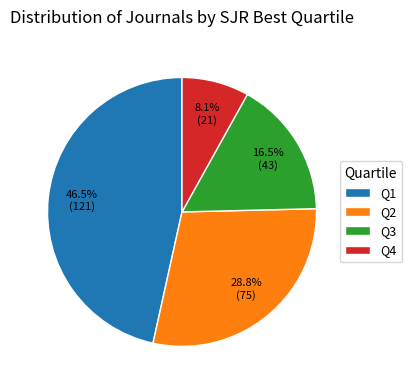

Rank the categories by value from lowest to highest.

Q4, Q3, Q2, Q1